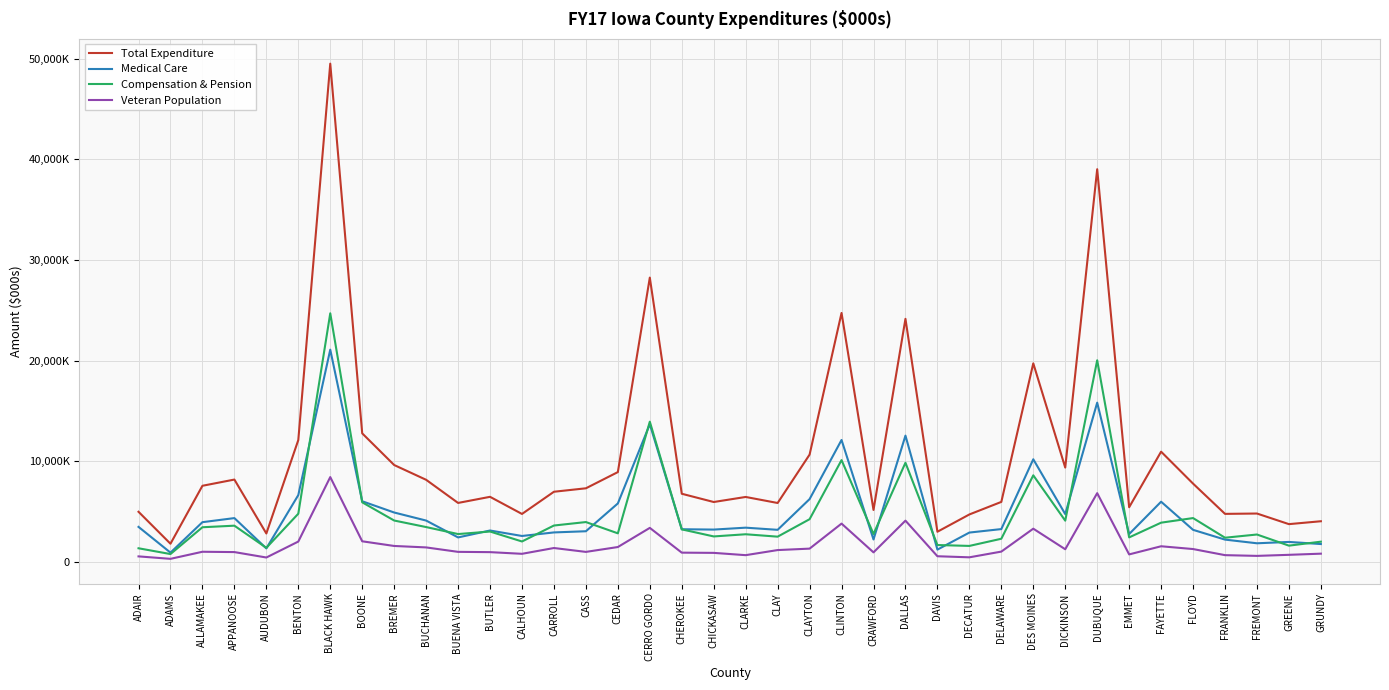

Between CRAWFORD and APPANOOSE, which is larger?

APPANOOSE